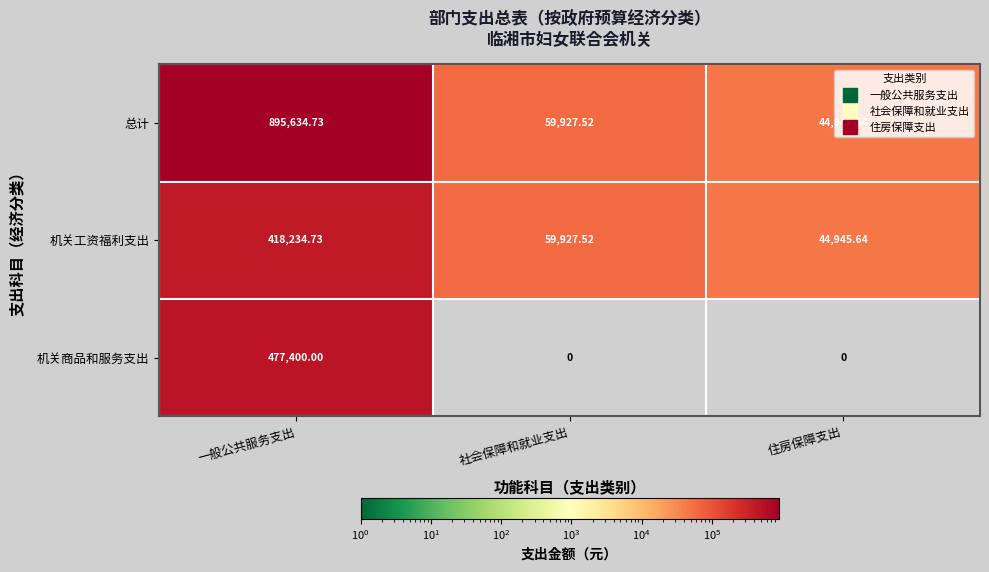

At which category is the sum across all series the highest?

一般公共服务支出